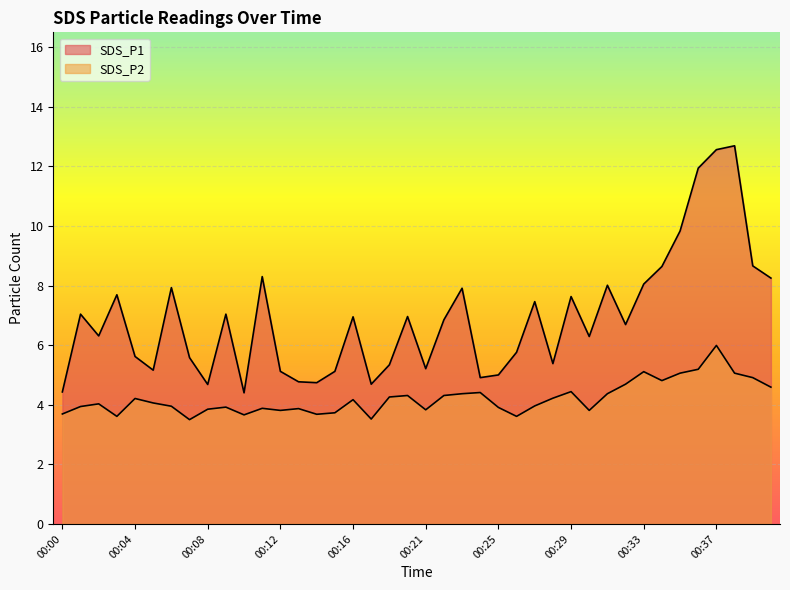

At which category does SDS_P1 reach its first local valley?

00:02